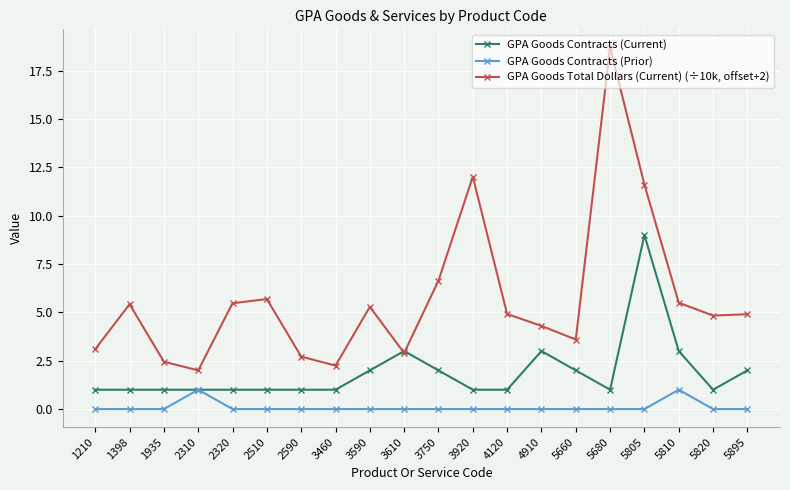

Is the value of GPA Goods Contracts (Prior) at 5895 greater than the value of GPA Goods Total Dollars (Current) (÷10k, offset+2) at 3750?

No